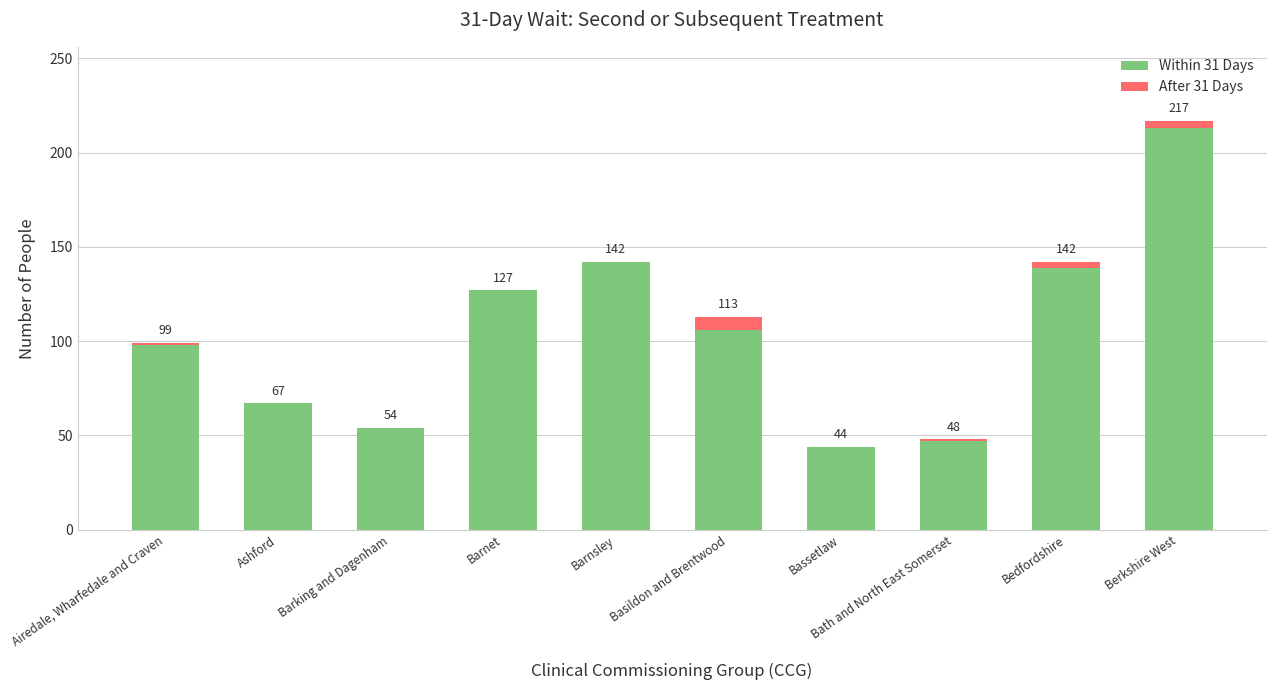

What is the sum of all Within 31 Days values?

1037